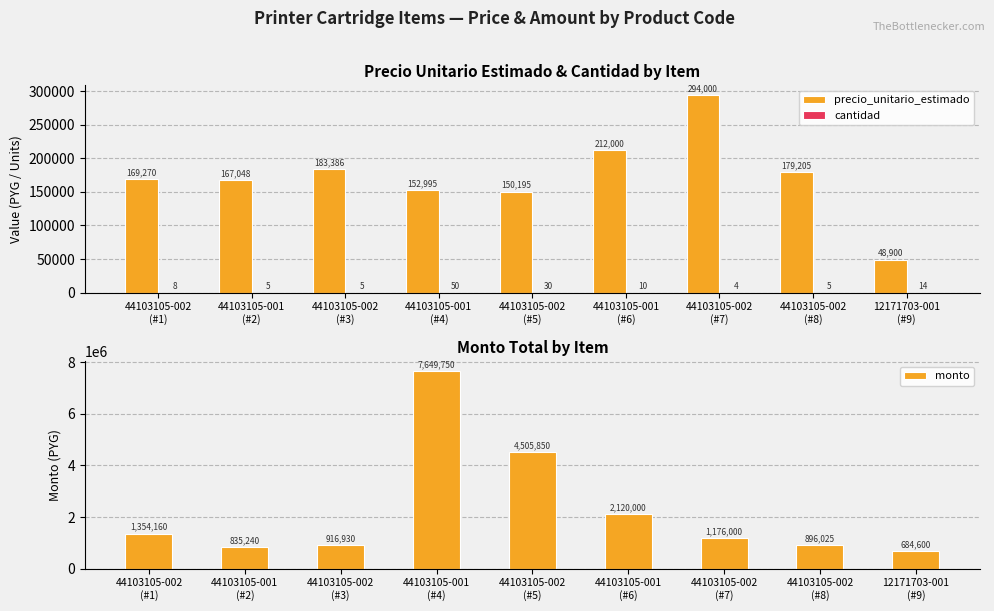

What is the difference between the second highest and second lowest values in the monto series?

3670610